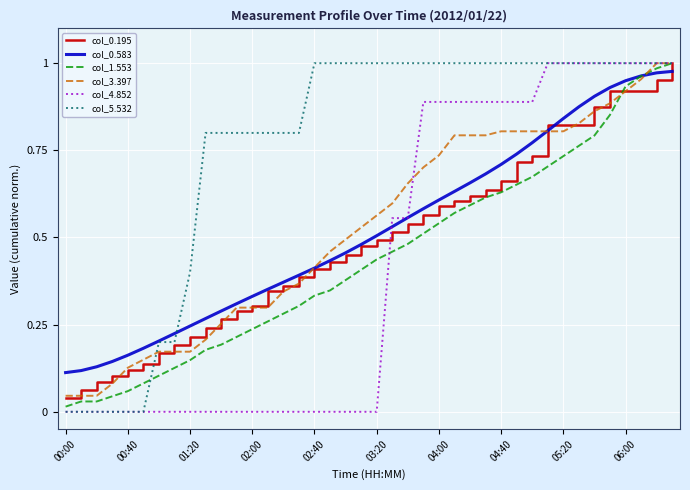

Which series has the largest total across all categories?

col_5.532